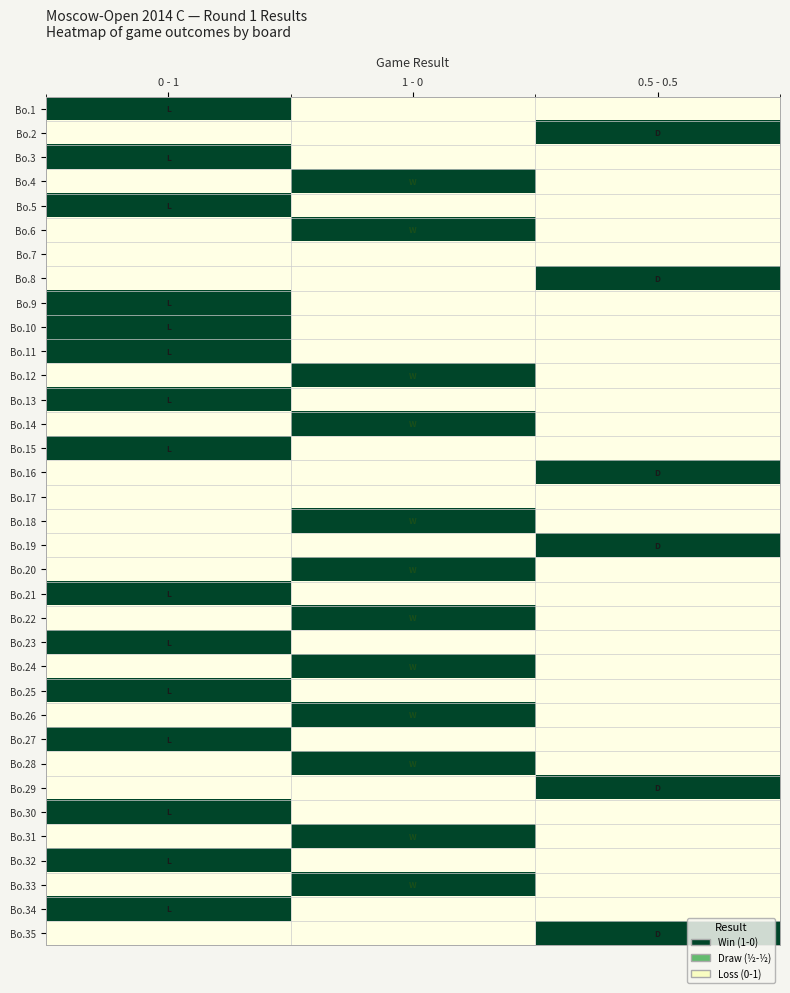

Rank the series by their maximum value, from highest to lowest.

Bo.1, Bo.2, Bo.3, Bo.4, Bo.5, Bo.6, Bo.8, Bo.9, Bo.10, Bo.11, Bo.12, Bo.13, Bo.14, Bo.15, Bo.16, Bo.18, Bo.19, Bo.20, Bo.21, Bo.22, Bo.23, Bo.24, Bo.25, Bo.26, Bo.27, Bo.28, Bo.29, Bo.30, Bo.31, Bo.32, Bo.33, Bo.34, Bo.35, Bo.7, Bo.17